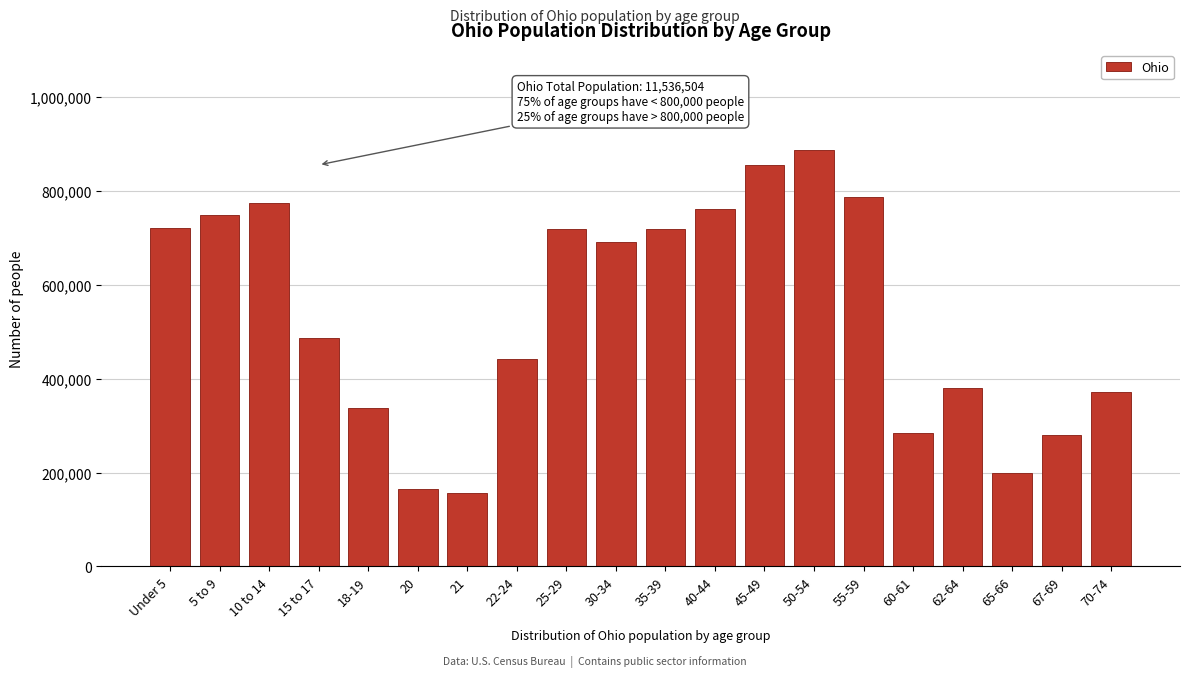

What is the minimum value shown in the chart?

157045